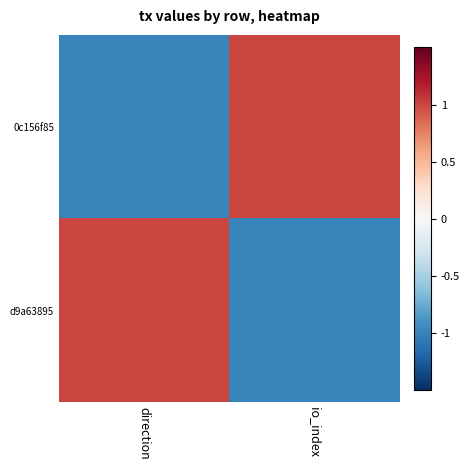

Reading left to right, transcribe all the data shown in this chart.

0c156f85: direction=-1	io_index=1
d9a63895: direction=1	io_index=-1